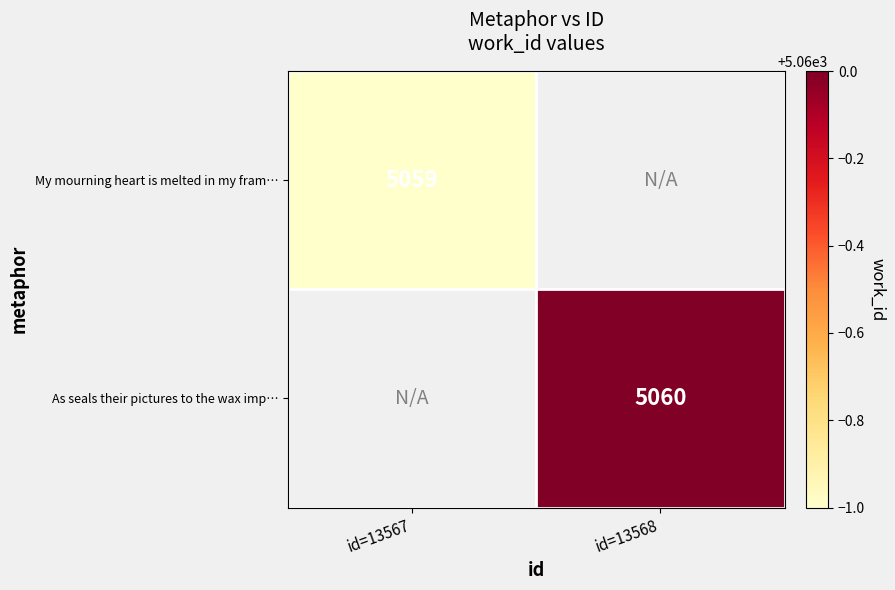

Which label corresponds to the smallest value in the chart?

id=13567